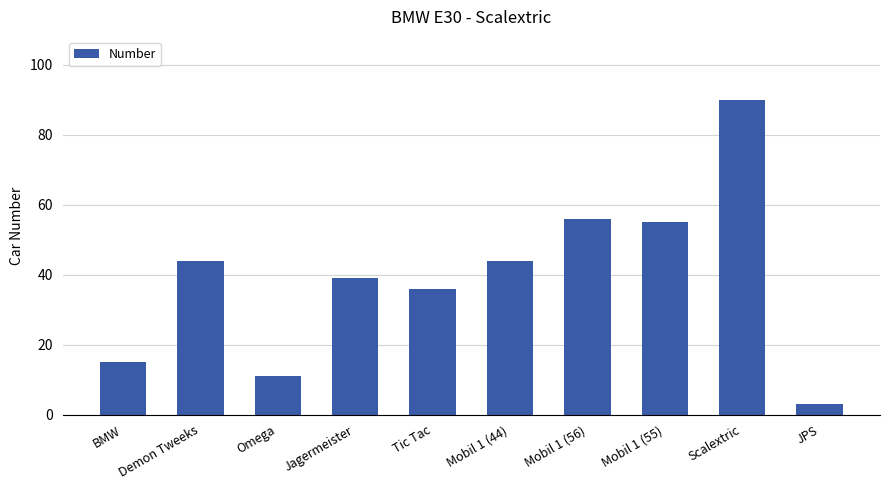

How many categories are shown in the chart?

10